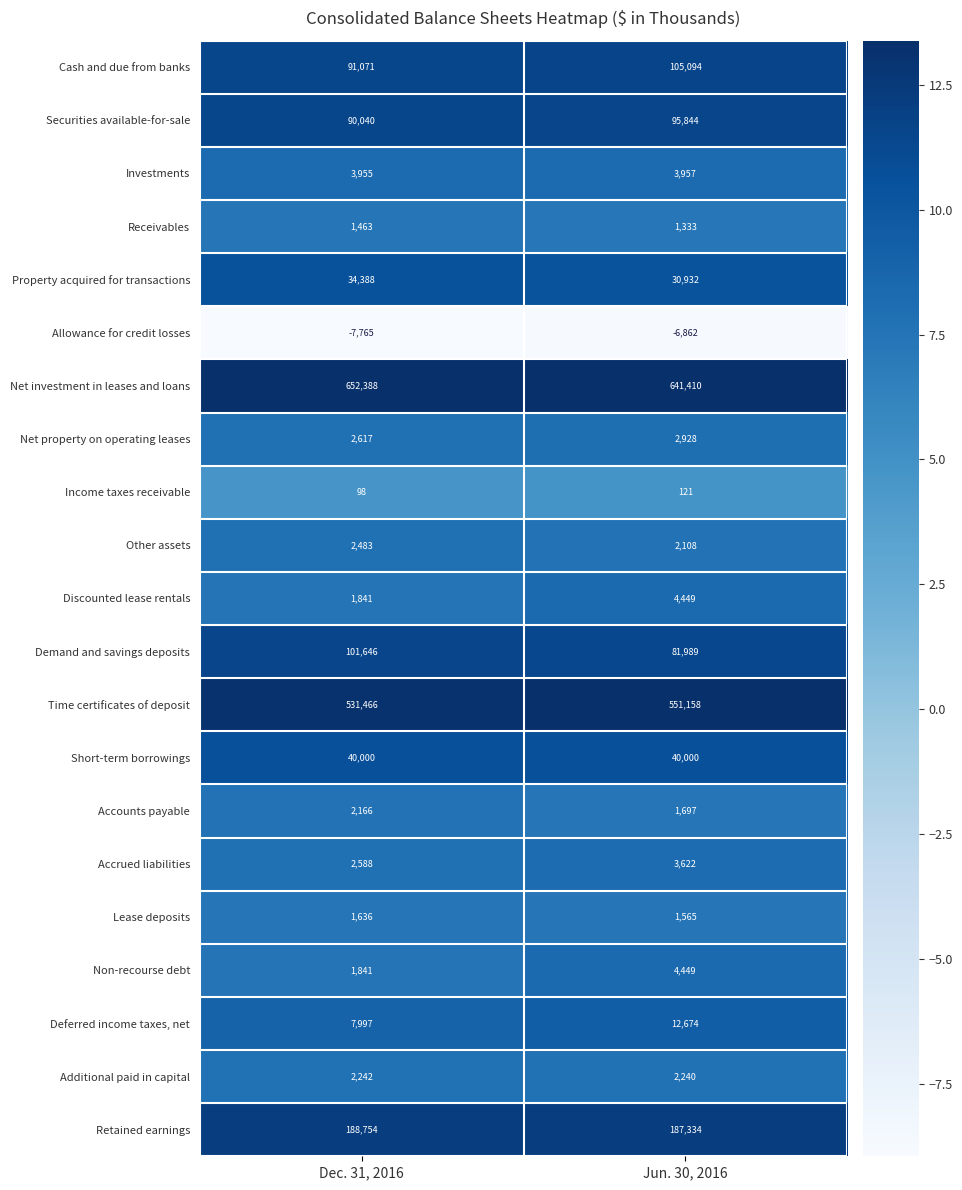

Is the value of Property acquired for transactions at Dec. 31, 2016 greater than the value of Cash and due from banks at Jun. 30, 2016?

No